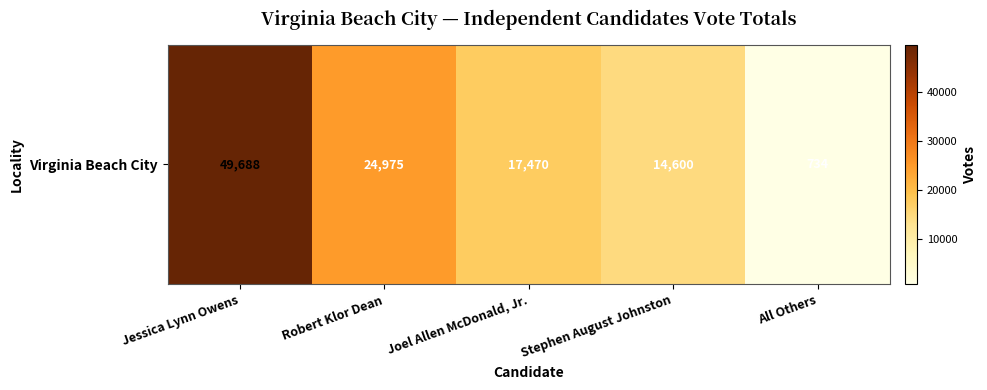

What value does the data have at All Others, to the nearest 100?

700